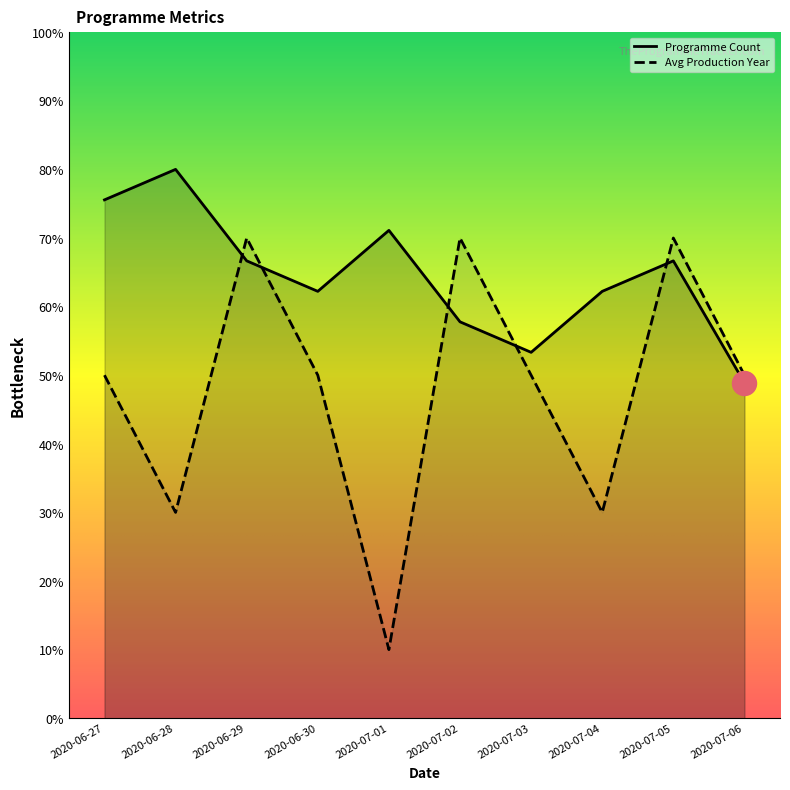

Is the value of Programme Count at 2020-07-02 greater than the value of Avg Production Year at 2020-06-30?

Yes